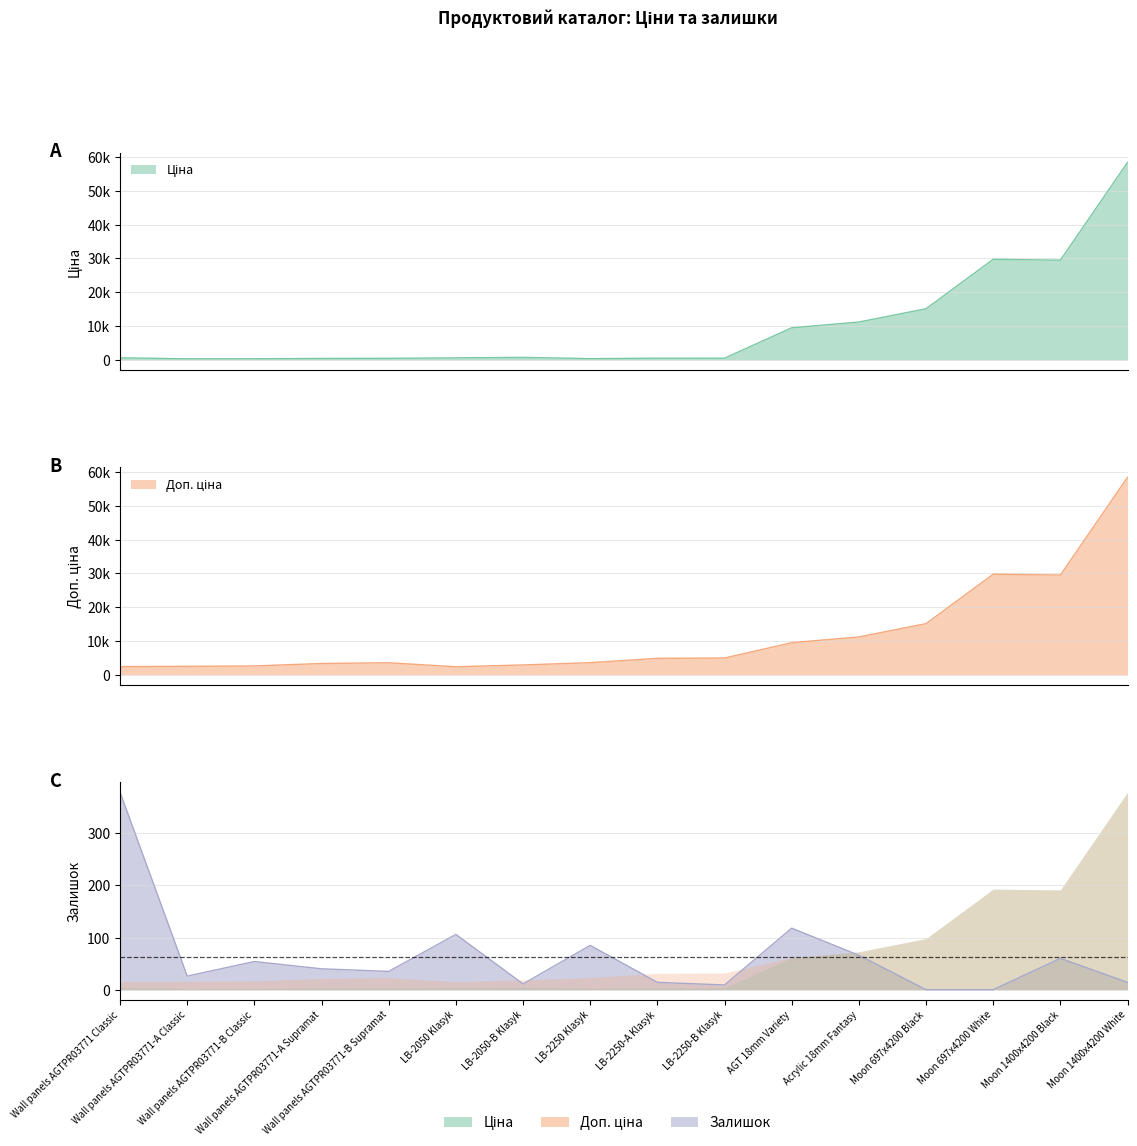

The Доп. ціна series shows 11188.2 at Acrylic 18mm Fantasy. True or false?

True